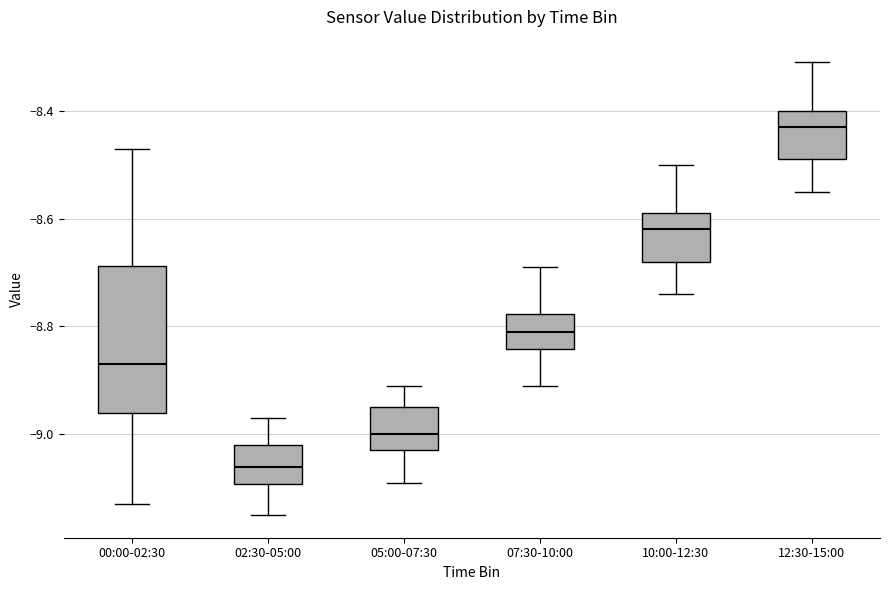

Reading left to right, read every box against the y-axis: the position of its median line, the range the box covers, and the ends of its whiskers. The values are not printed on the chart, so give them approximately, as read against the axis.

00:00-02:30: median -8.86, box -8.96 to -8.68, whiskers -9.12 to -8.46
02:30-05:00: median -9.06, box -9.10 to -9.02, whiskers -9.14 to -8.96
05:00-07:30: median -9.00, box -9.02 to -8.94, whiskers -9.08 to -8.90
07:30-10:00: median -8.80, box -8.84 to -8.78, whiskers -8.90 to -8.68
10:00-12:30: median -8.62, box -8.68 to -8.58, whiskers -8.74 to -8.50
12:30-15:00: median -8.42, box -8.48 to -8.40, whiskers -8.54 to -8.30